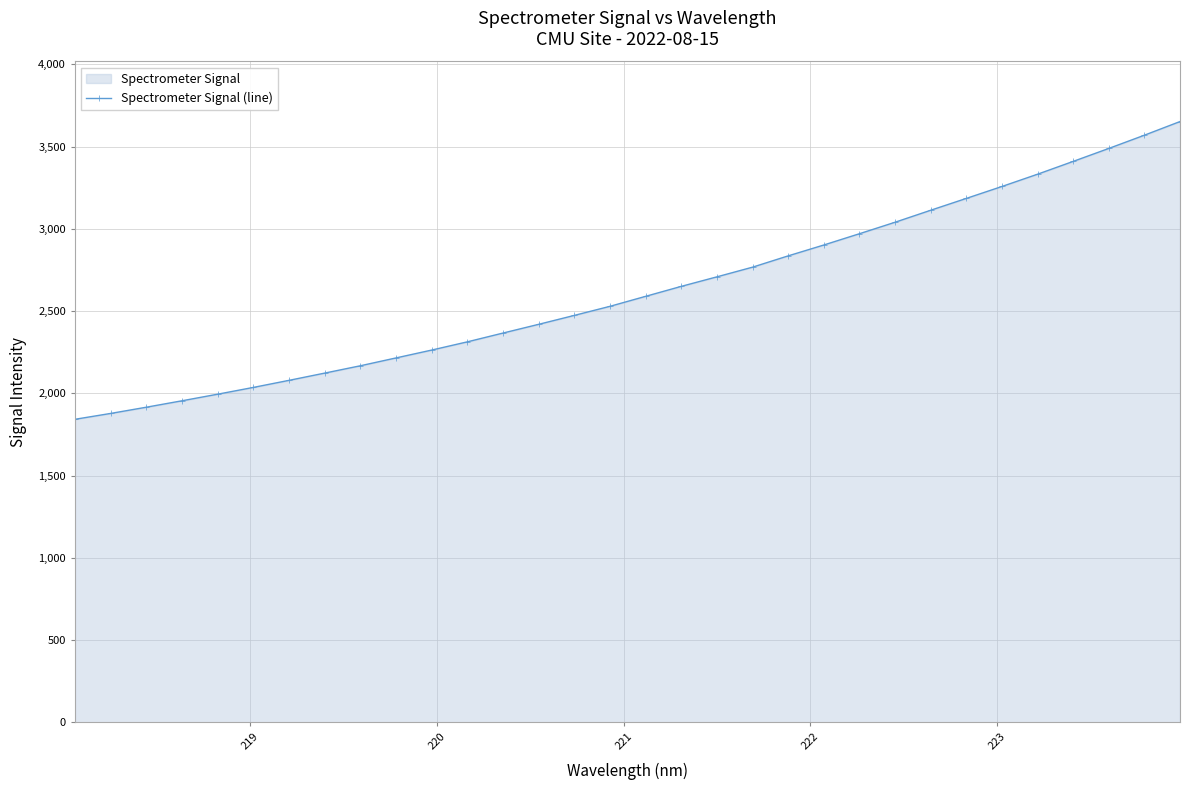

What is the difference between the maximum and second lowest values?

1774.5